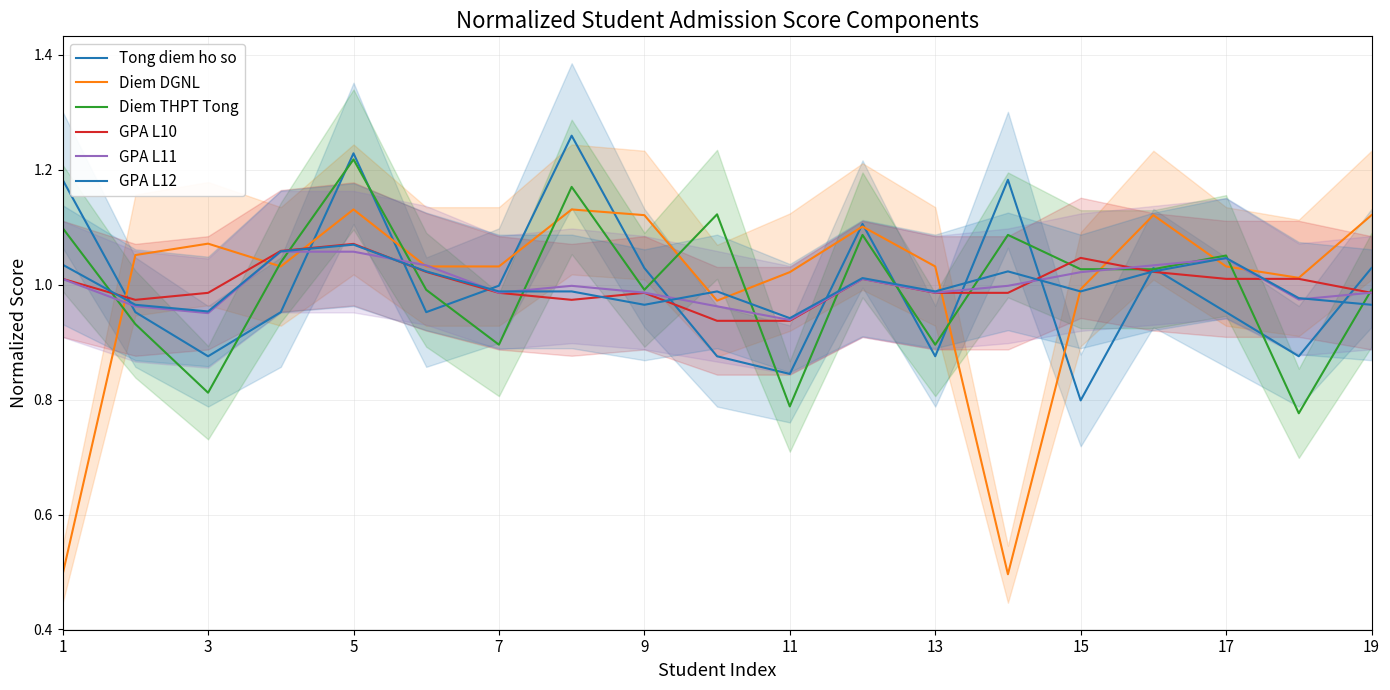

What is the approximate value of Diem THPT Tong at 15?

1.0